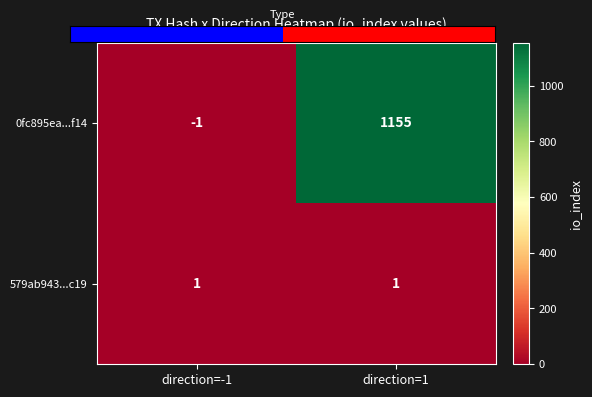

Reading left to right, transcribe all the data shown in this chart.

0fc895ea...f14: direction=-1=-1	direction=1=1155
579ab943...c19: direction=-1=1	direction=1=1